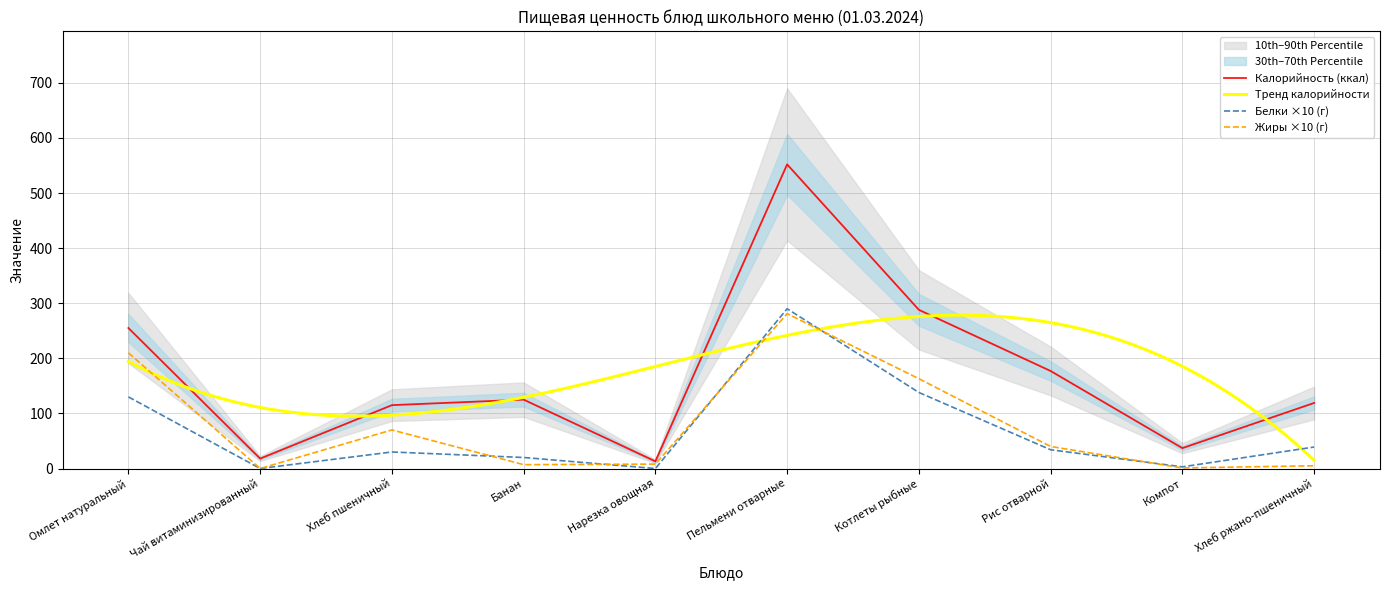

Count the number of categories in the chart.

10